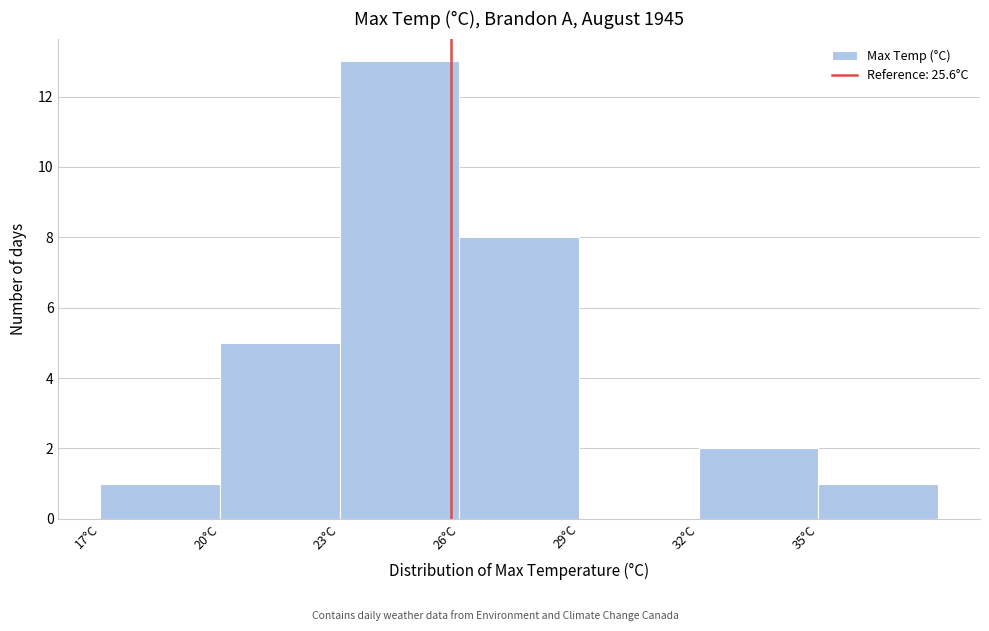

Reading left to right, list every bar in this chart as the range it spans on the x-axis followed by its height. Neither the bar edges nor the heights are printed on the chart, so give them approximately, as read against the axes.

16.8 to 19.8: 1
19.8 to 22.8: 5
22.8 to 25.8: 13
25.8 to 28.8: 8
28.8 to 31.8: 0
31.8 to 34.8: 2
34.8 to 37.8: 1